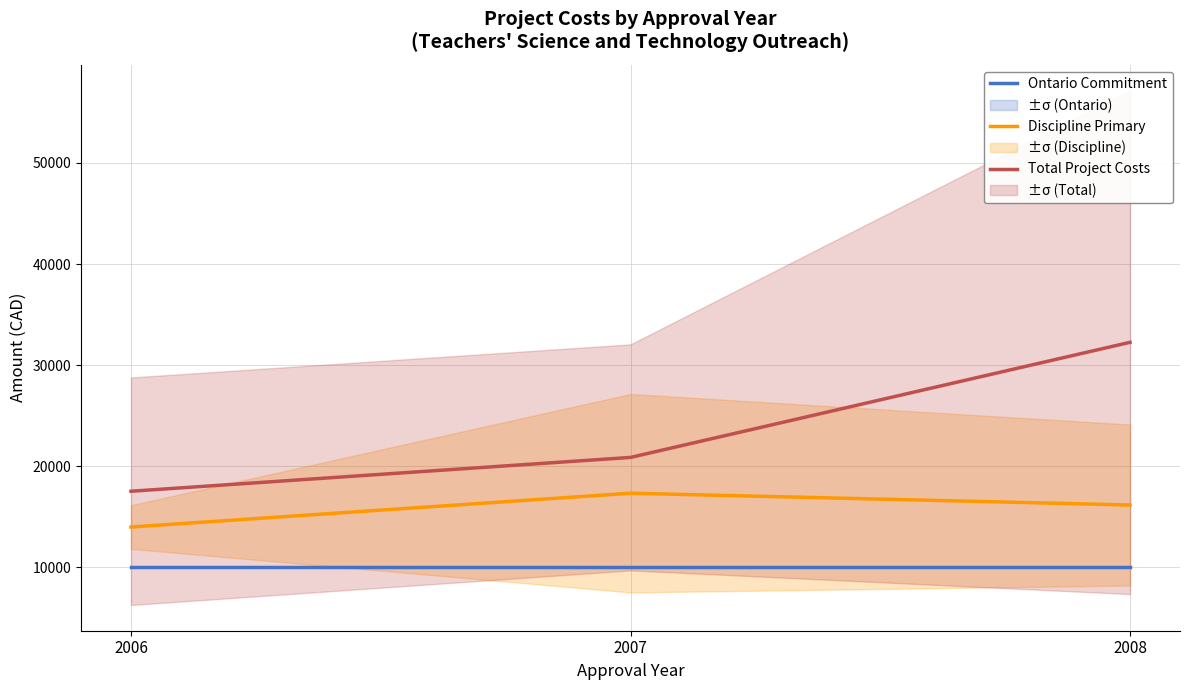

At which label does Ontario Commitment reach its minimum?

2006